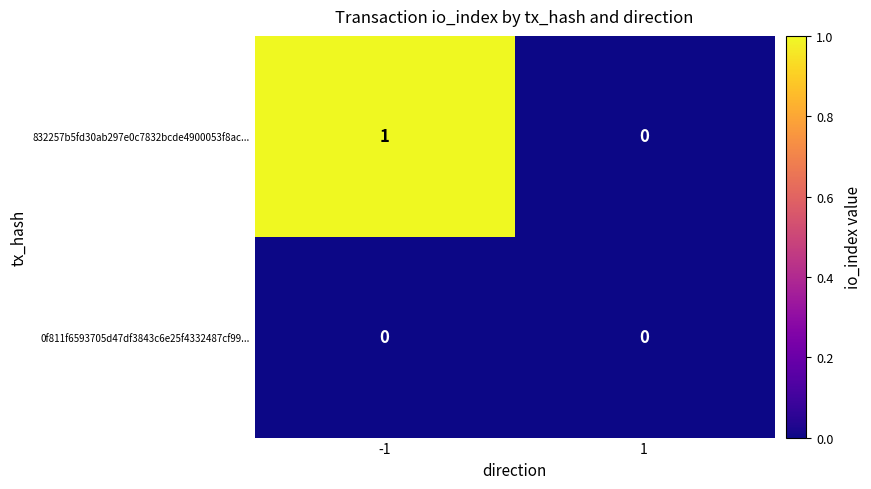

Which series changed the most between -1 and 1?

832257b5fd30ab297e0c7832bcde4900053f8ac...